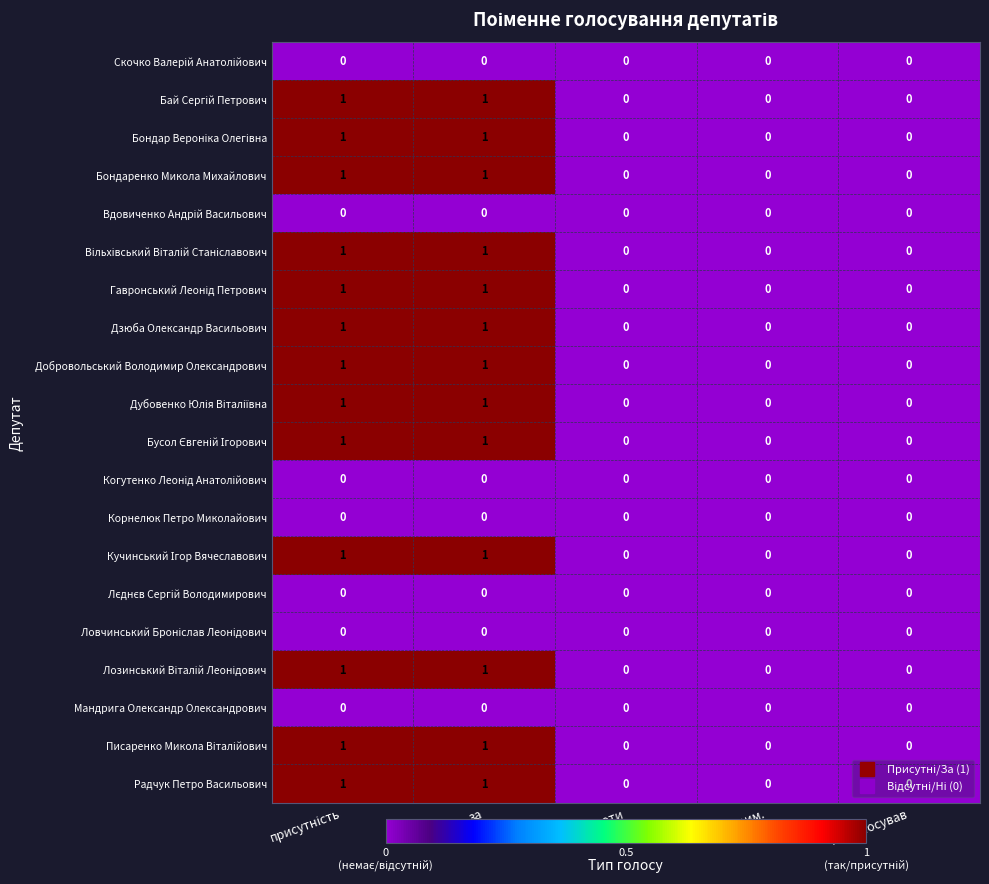

How many Дзюба Олександр Васильович values are between 0 and 1?

5